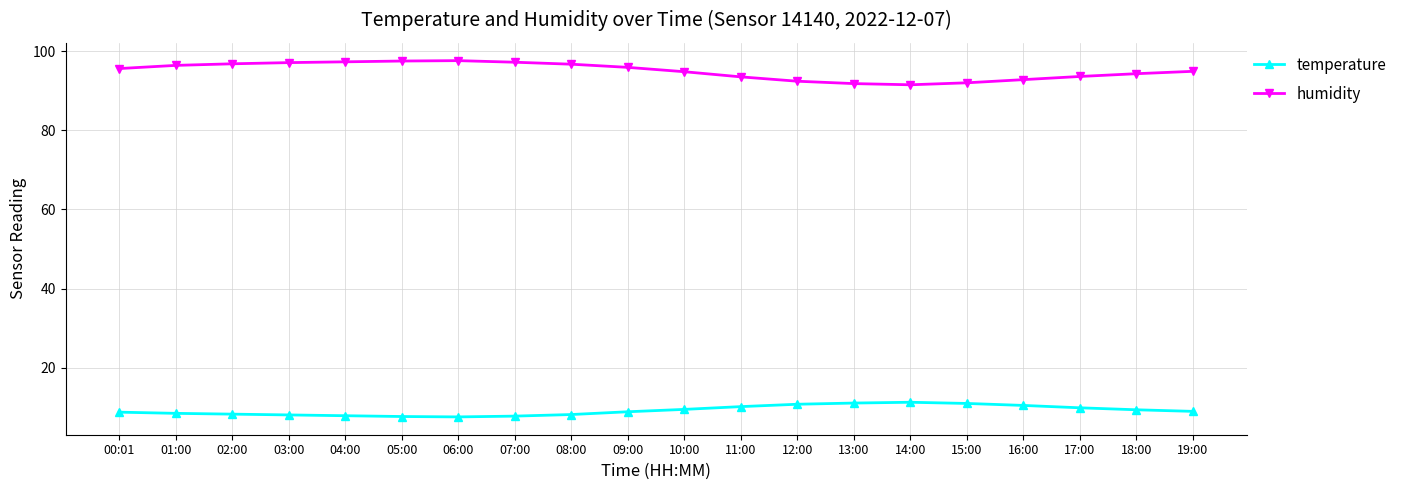

What is the label of the 2nd point from the left?

01:00